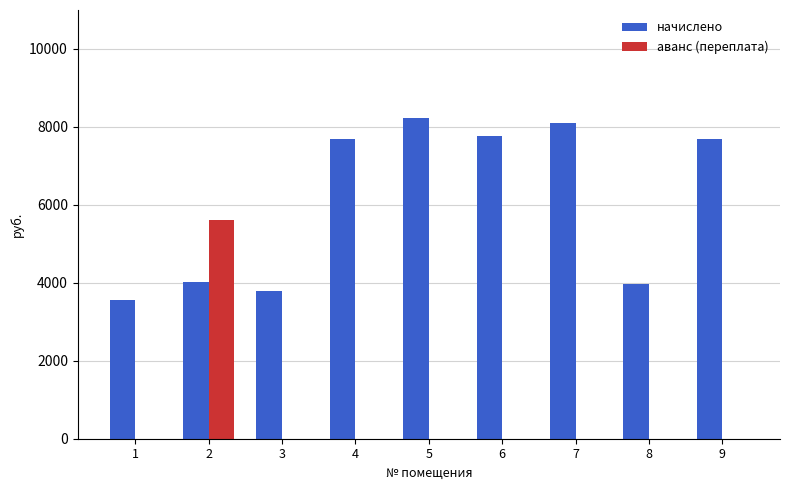

Count the number of data series in this chart.

2